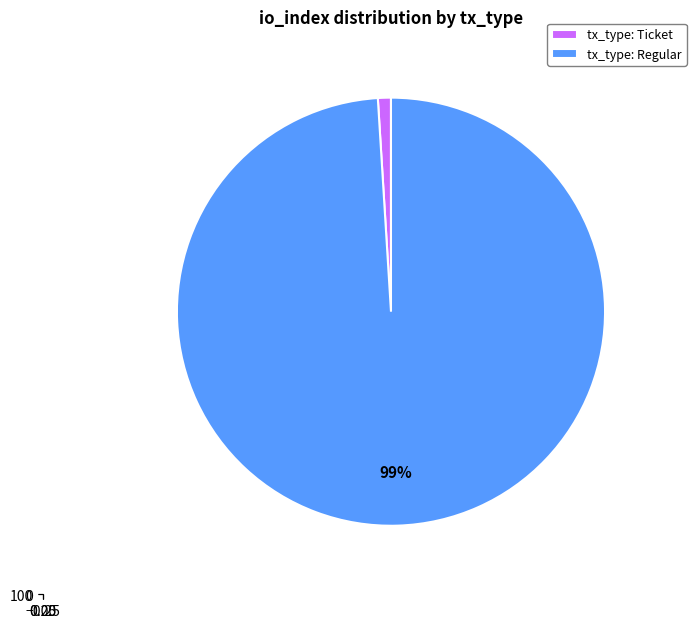

Is Ticket (index 0) the majority of the pie?

No